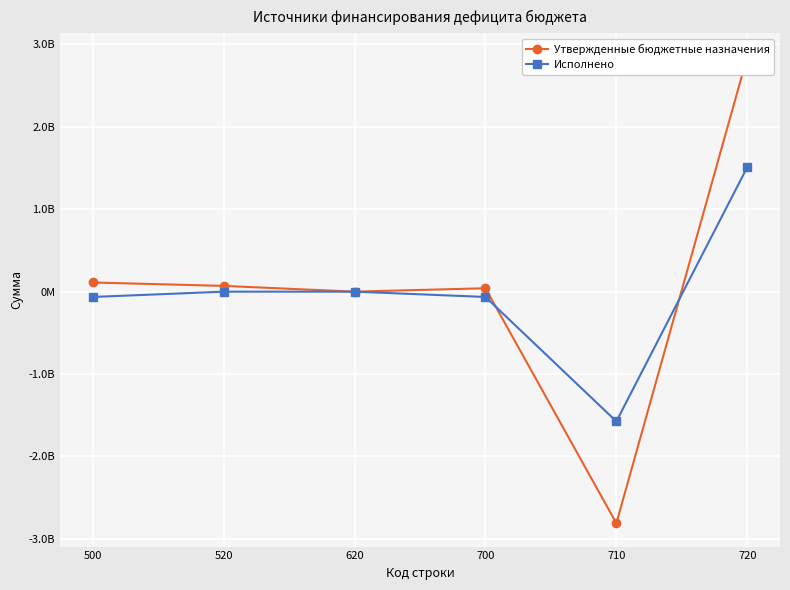

At which label does Исполнено reach its minimum?

710